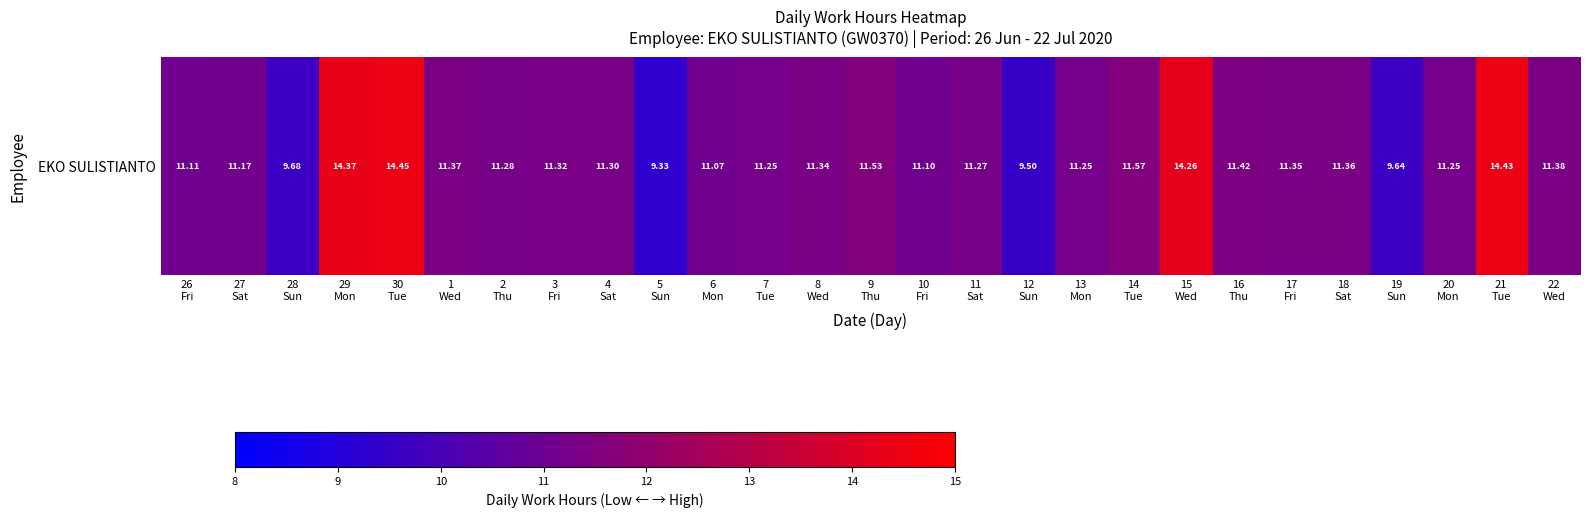

Approximately how many times larger is the value at 12
Sun compared to 17
Fri?

0.8